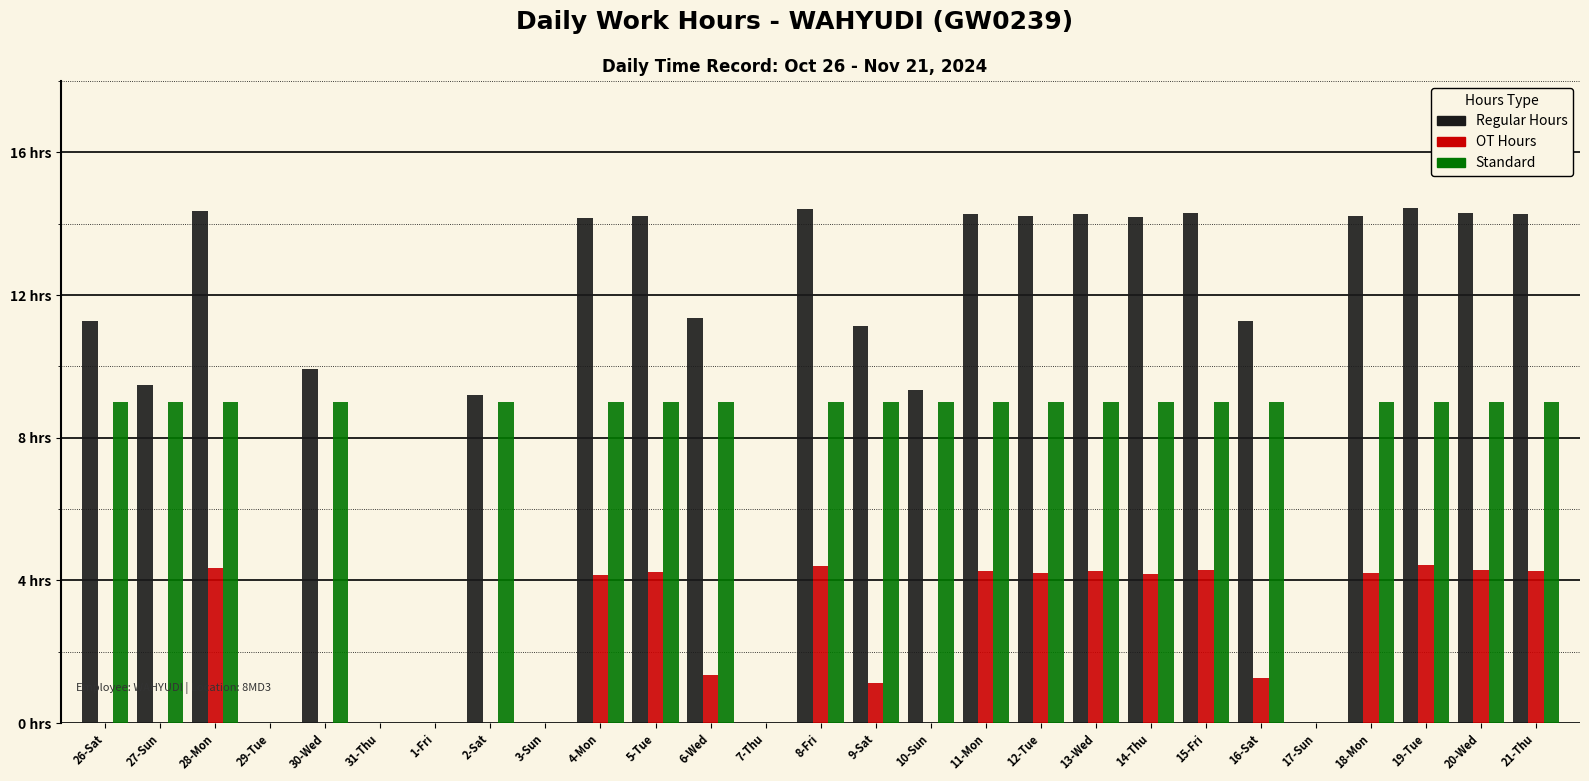

What is the total value across all series at 20-Wed?

27.6